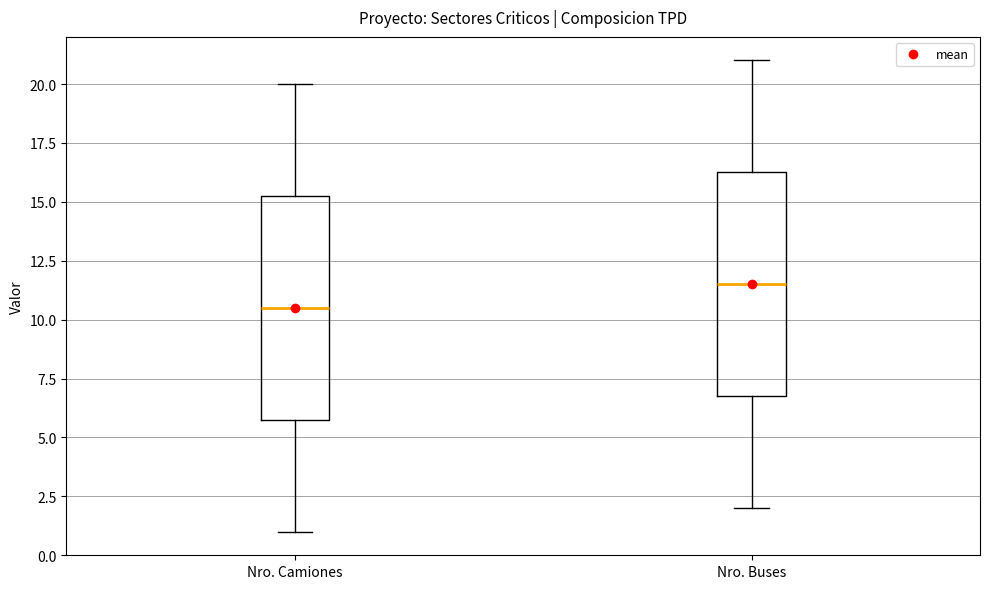

Where does the upper whisker of the box for Nro. Camiones end on the y-axis? The values are not printed on the chart, so give them approximately, as read against the axis.

20.0